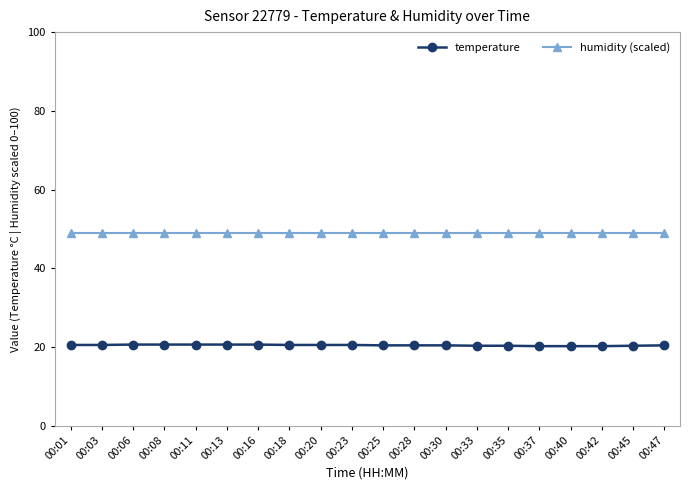

Is the value of temperature at 00:30 greater than the value of humidity (scaled) at 00:47?

No